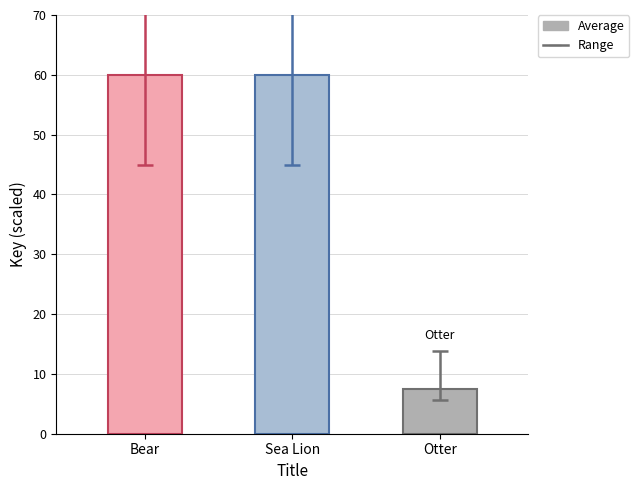

How many data points does each series have?

3